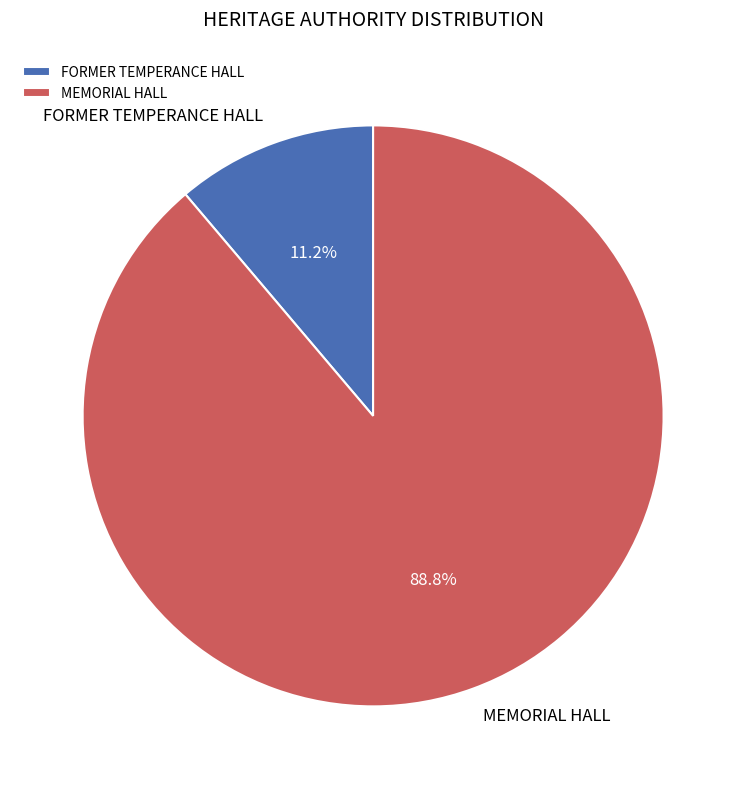

Combined, what portion of the pie is FORMER TEMPERANCE HALL and MEMORIAL HALL?

100.0%